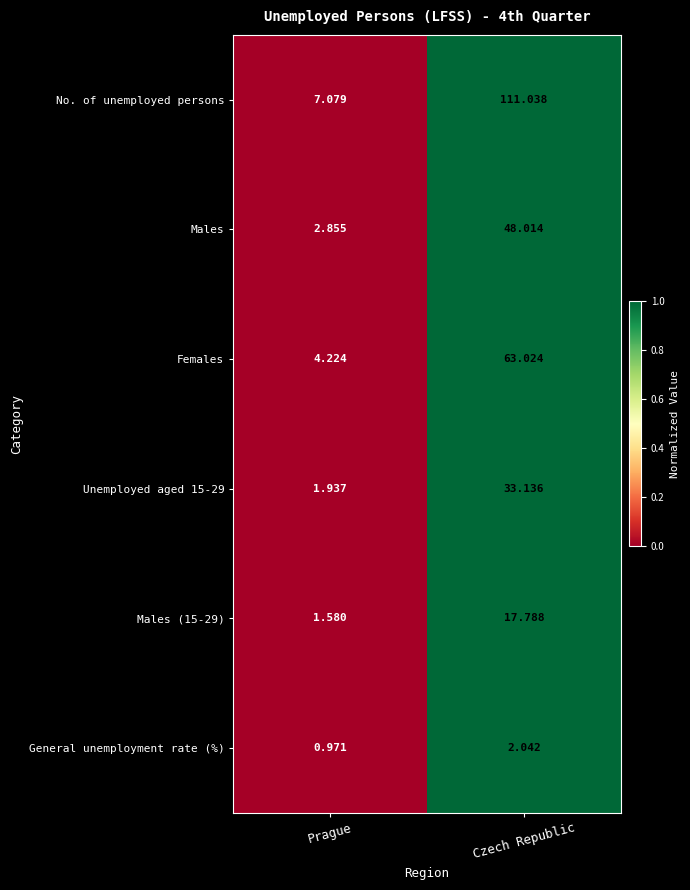

List the series in order of their peak value, lowest first.

General unemployment rate (%), Males (15-29), Unemployed aged 15-29, Males, Females, No. of unemployed persons